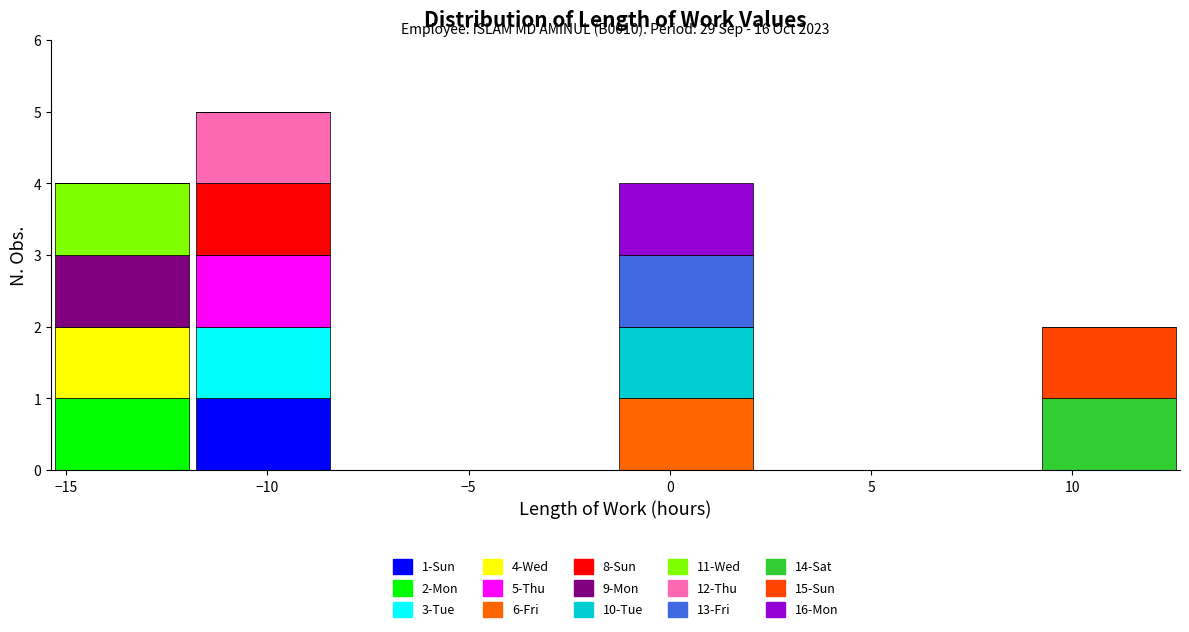

Which range on the x-axis has the tallest stacked bar (by total height)?

-12.0 to -8.5